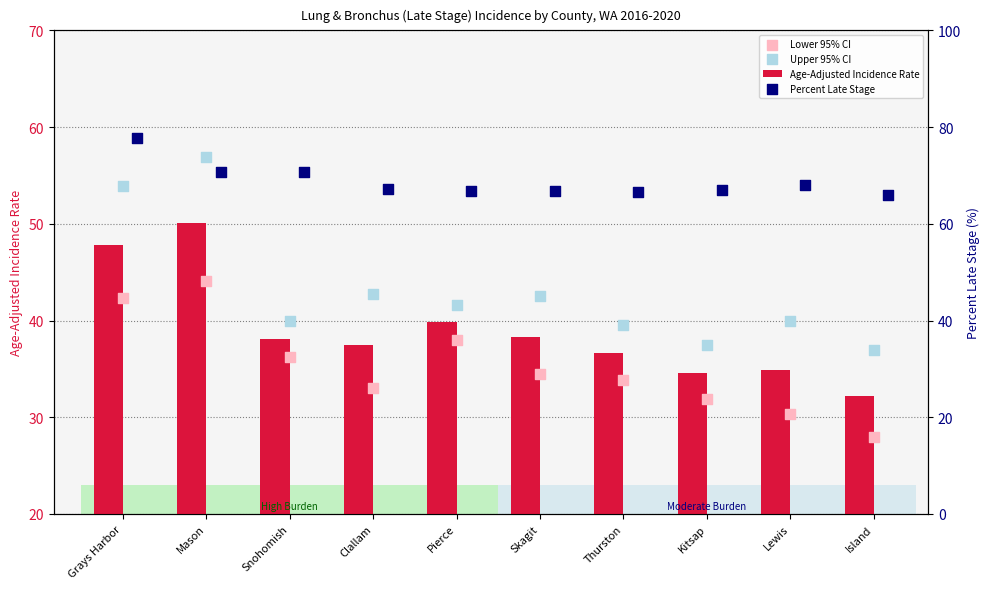

Which series has the largest total across all categories?

Percent Late Stage